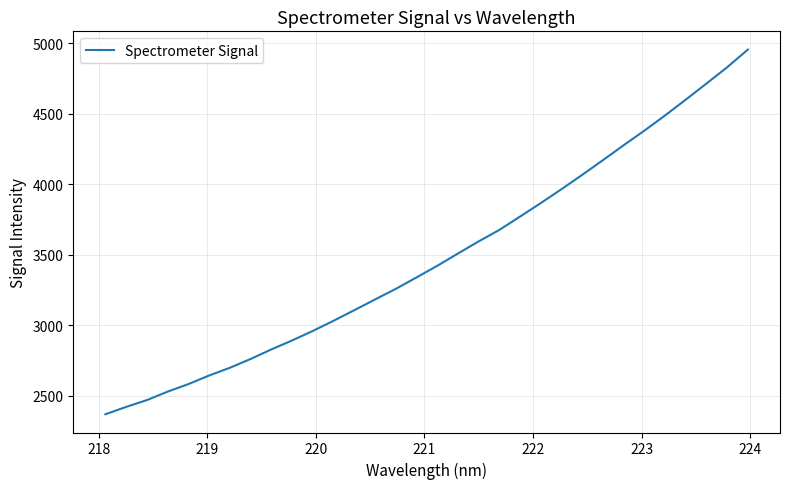

What is the greatest value displayed?

4955.7